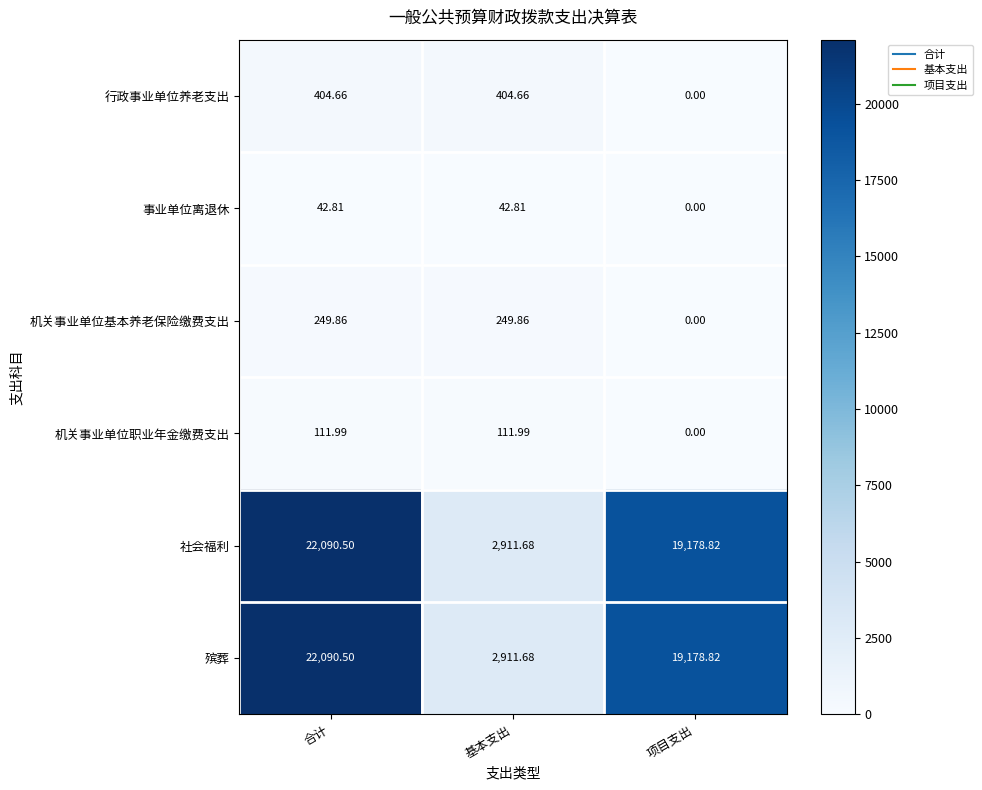

List the labels in order of 殡葬 value, largest first.

合计, 项目支出, 基本支出